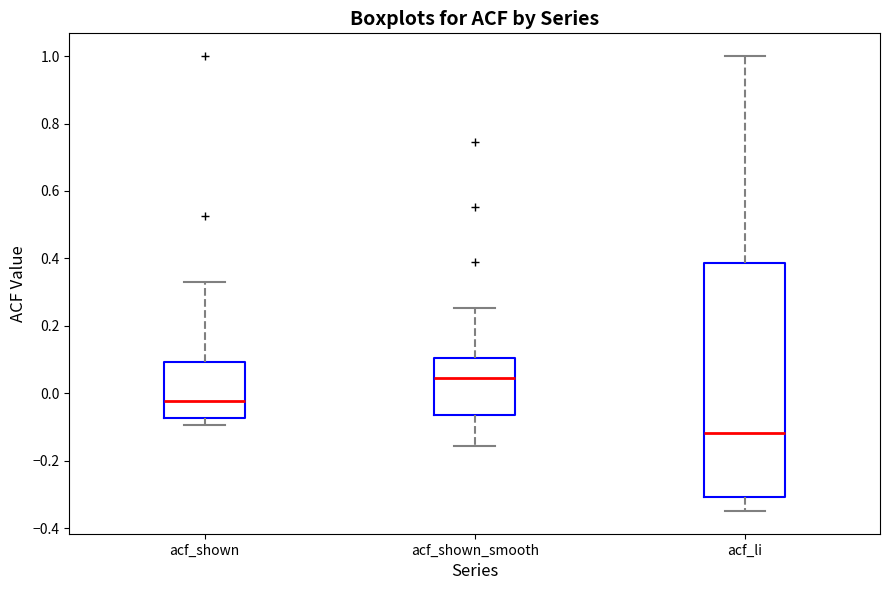

Which box's median line is the lowest?

acf_li